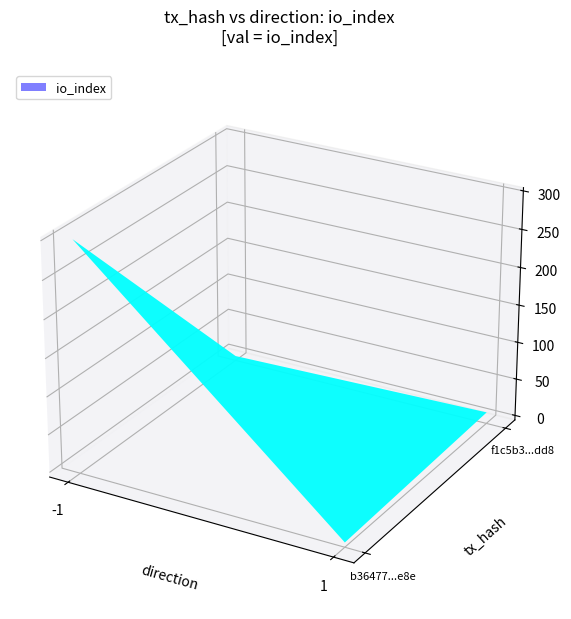

The f1c5b3d9f59de91cddaa3e19a74e36cb6220dd8 series shows 14 at 1. True or false?

False